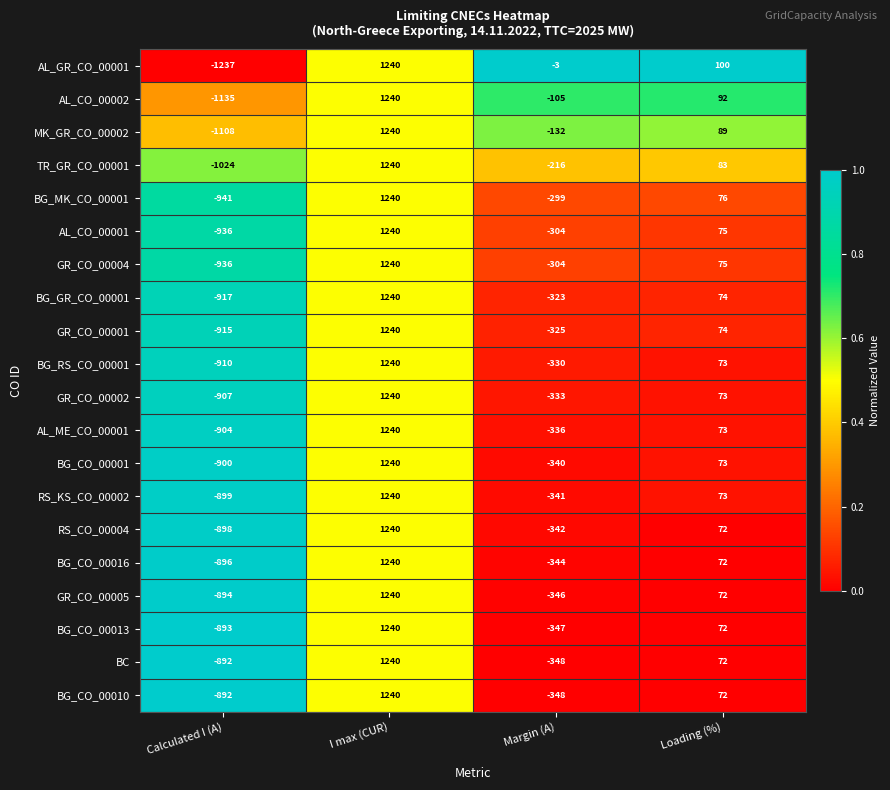

At which label does AL_GR_CO_00001 reach its minimum?

Calculated I (A)